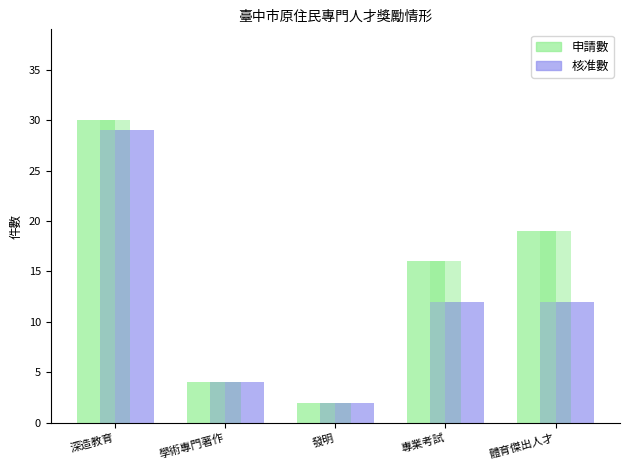

Reading left to right, extract all data points from this chart.

申請數: 30	4	2	16	19
核准數: 29	4	2	12	12